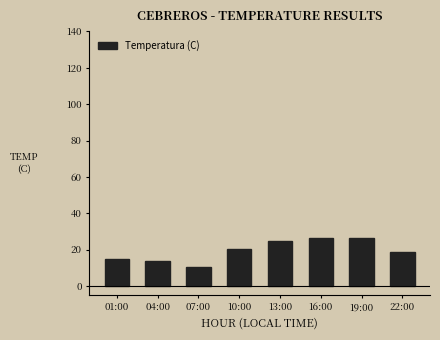

What is the difference between the values at 22:00 and 13:00?

6.2